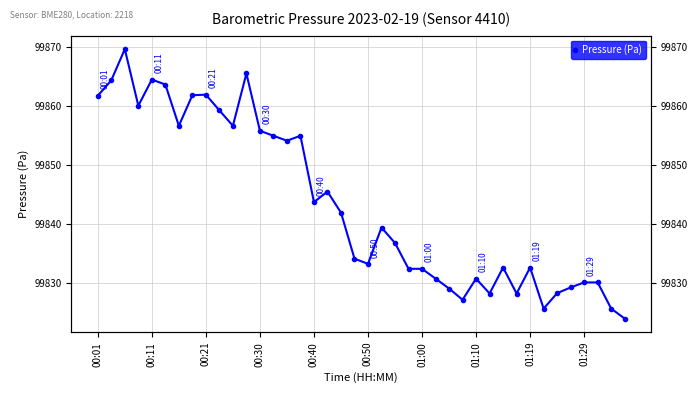

Where does the data first go above 99839?

00:01